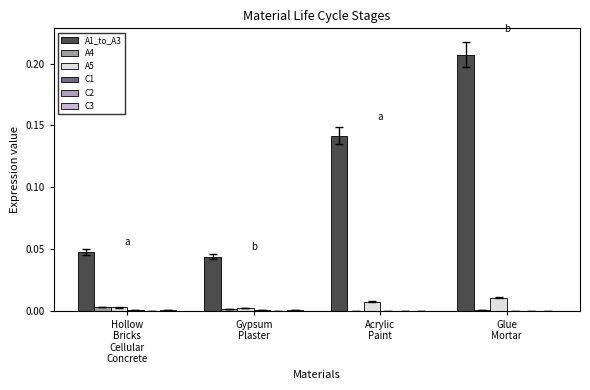

How many groups of bars are there?

4